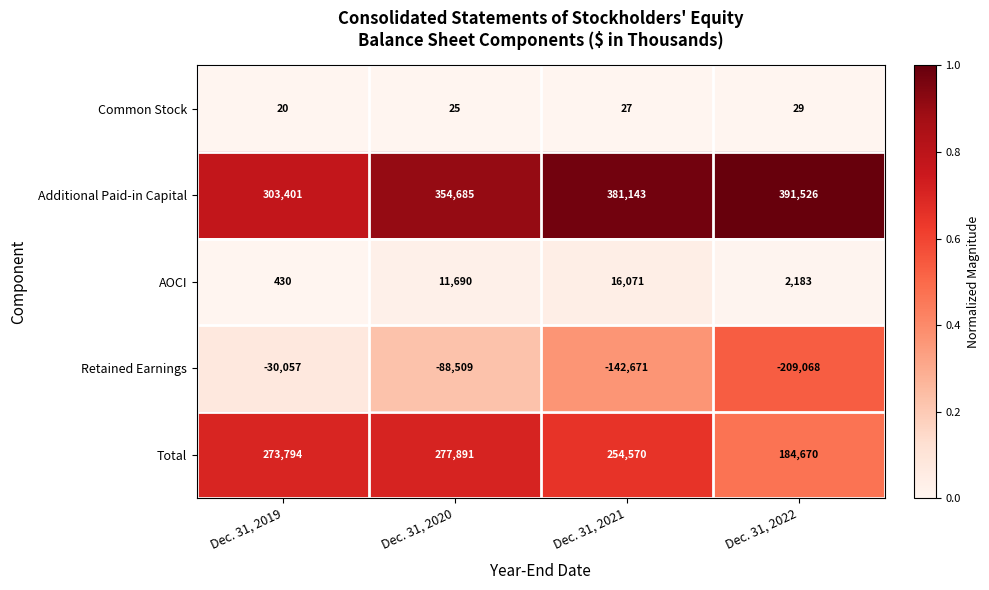

At which category is the sum across all series the highest?

Dec. 31, 2020